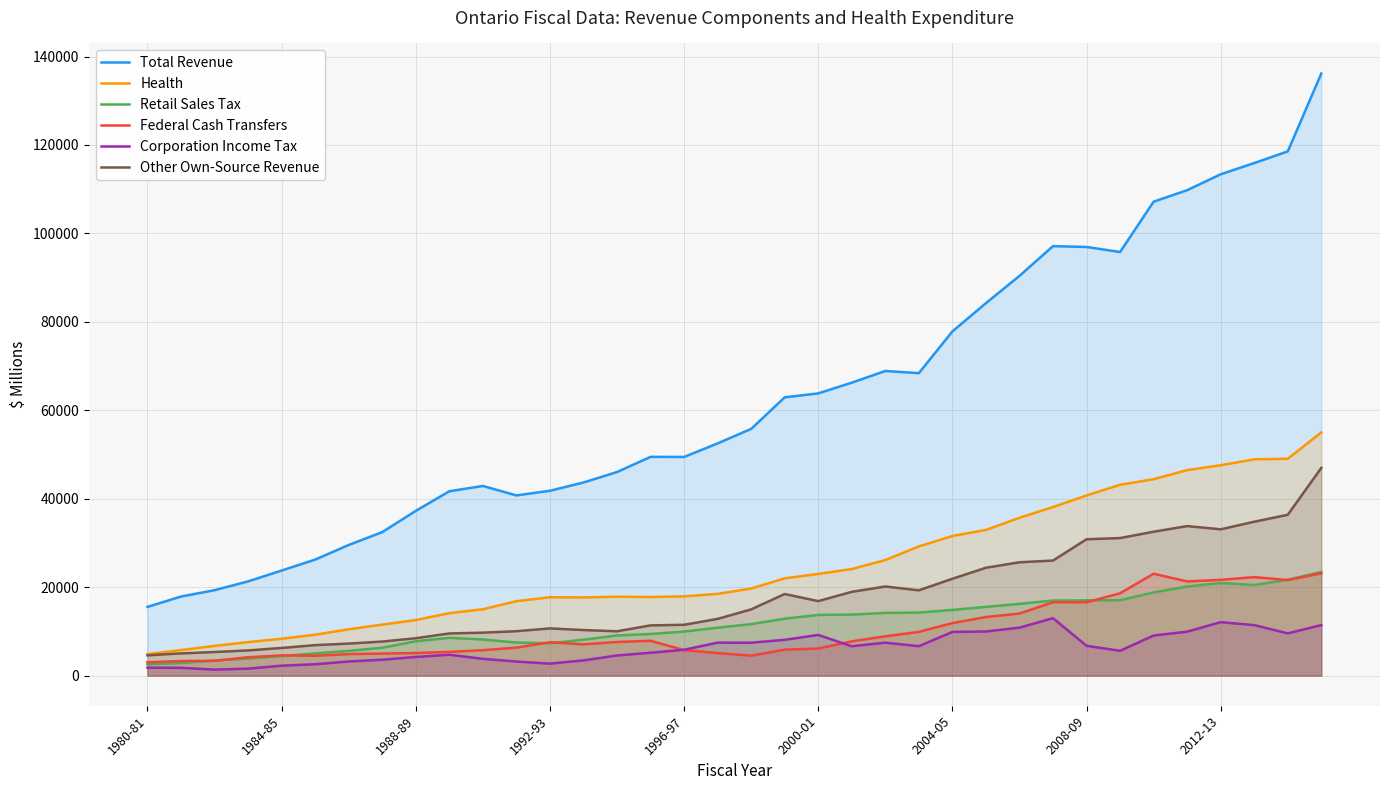

At which category does Health reach its first local valley?

13